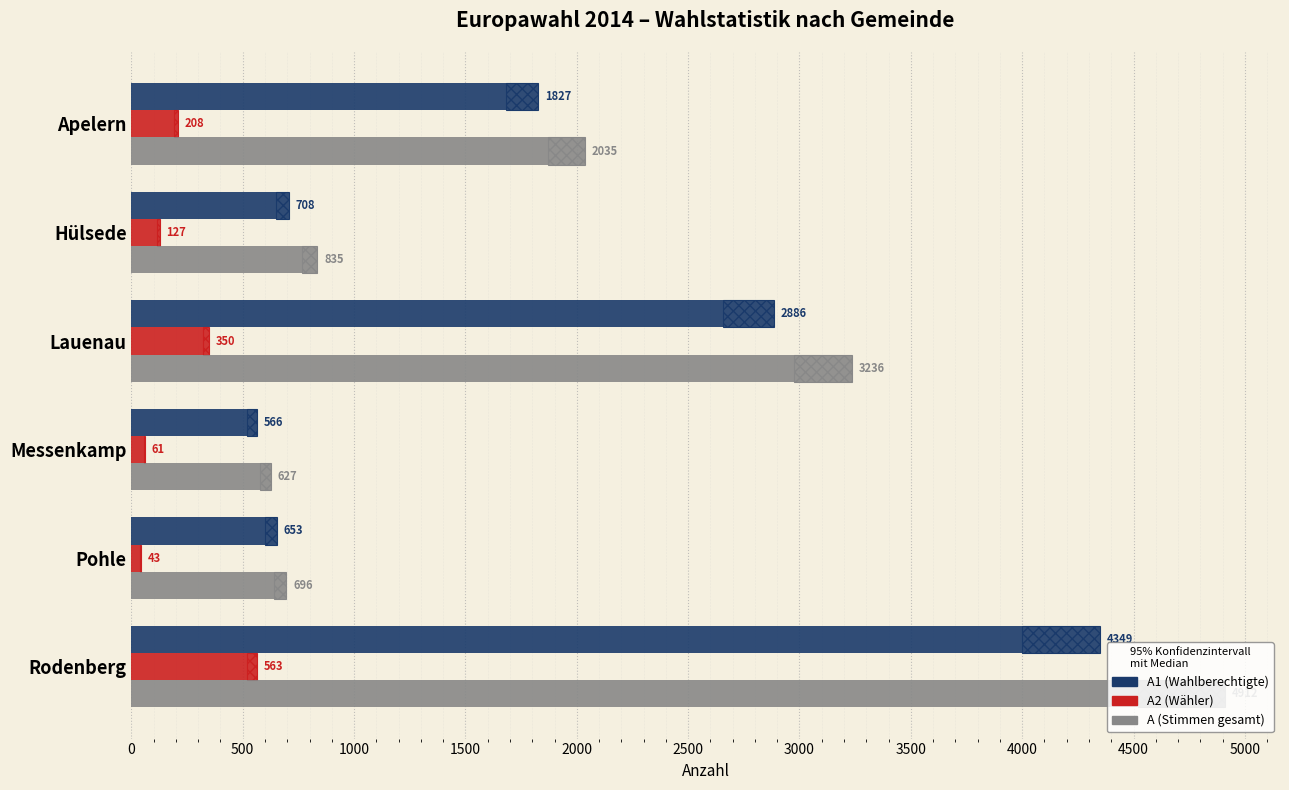

How many series are shown in this chart?

3